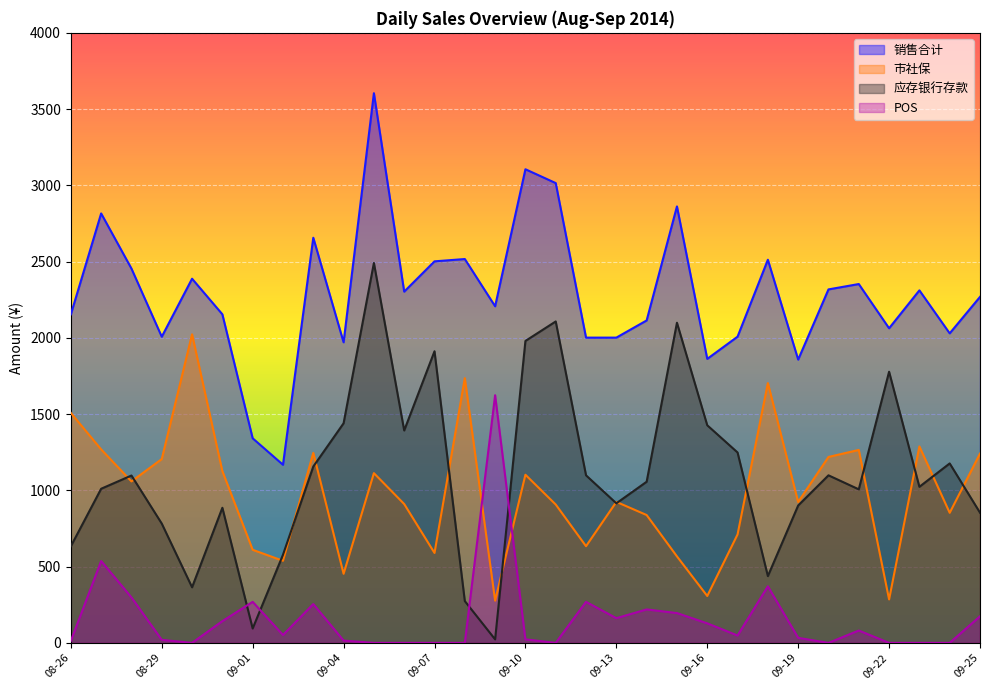

Between 09-12 and 08-31, which is larger?

08-31